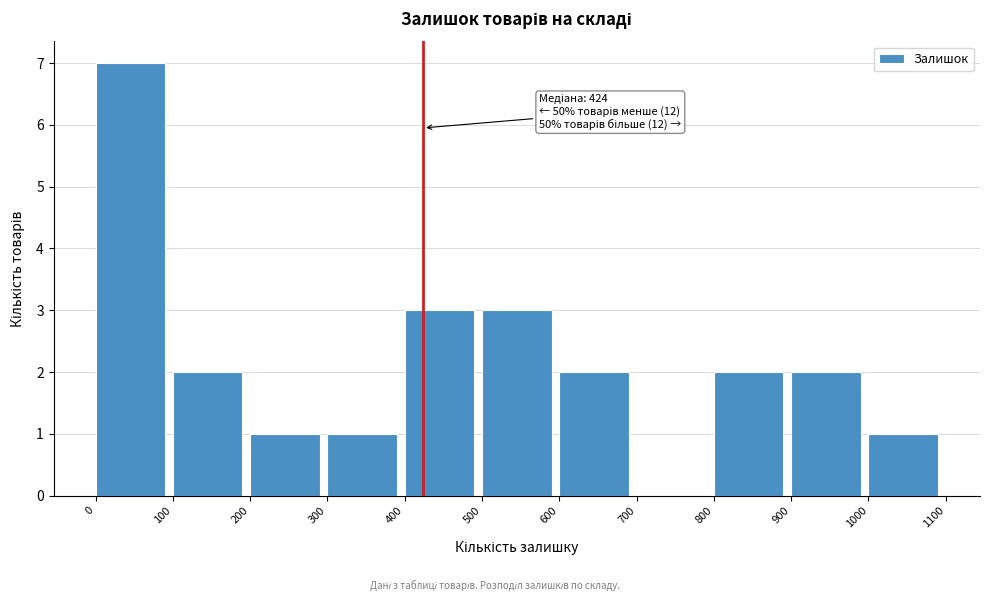

Over which range of the x-axis is the bar tallest?

0 to 100